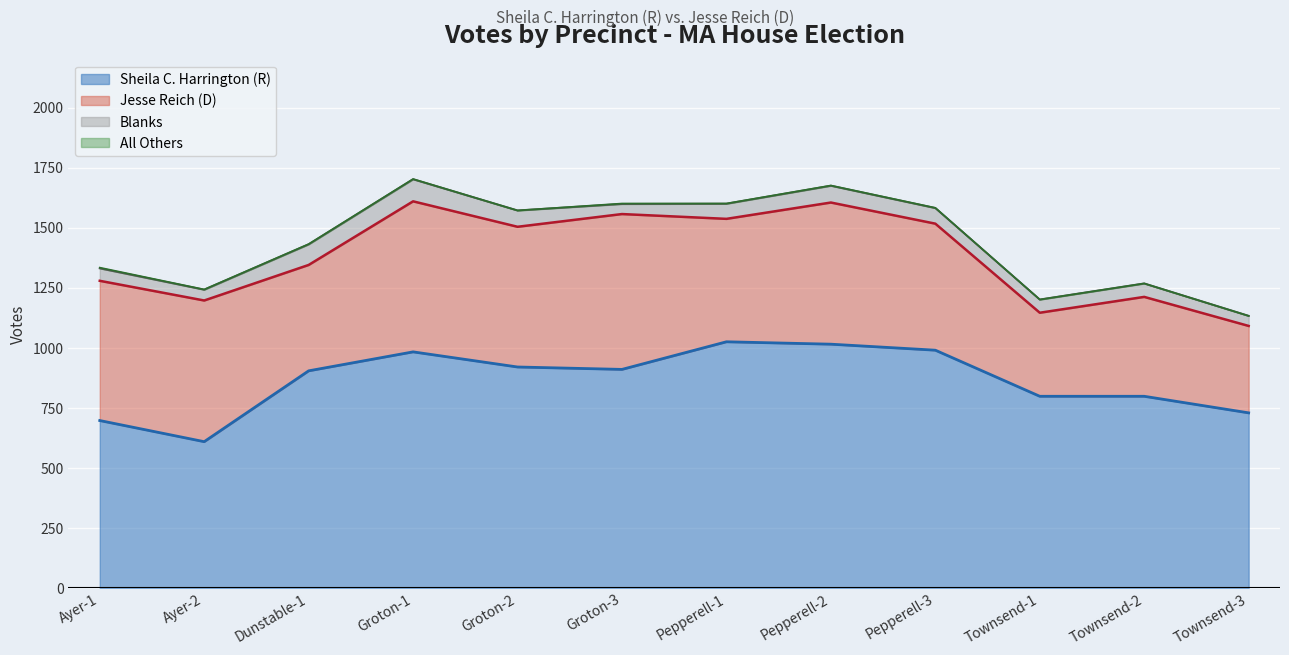

Reading right to left, transcribe all the data shown in this chart.

Sheila C. Harrington (R): Townsend-3=729	Townsend-2=798	Townsend-1=798	Pepperell-3=990	Pepperell-2=1015	Pepperell-1=1025	Groton-3=910	Groton-2=920	Groton-1=983	Dunstable-1=904	Ayer-2=609	Ayer-1=697
Jesse Reich (D): Townsend-3=362	Townsend-2=414	Townsend-1=348	Pepperell-3=527	Pepperell-2=590	Pepperell-1=512	Groton-3=647	Groton-2=584	Groton-1=627	Dunstable-1=441	Ayer-2=588	Ayer-1=582
Blanks: Townsend-3=42	Townsend-2=56	Townsend-1=55	Pepperell-3=65	Pepperell-2=70	Pepperell-1=63	Groton-3=42	Groton-2=68	Groton-1=92	Dunstable-1=86	Ayer-2=45	Ayer-1=52
All Others: Townsend-3=0	Townsend-2=0	Townsend-1=0	Pepperell-3=1	Pepperell-2=1	Pepperell-1=1	Groton-3=2	Groton-2=0	Groton-1=1	Dunstable-1=1	Ayer-2=1	Ayer-1=3